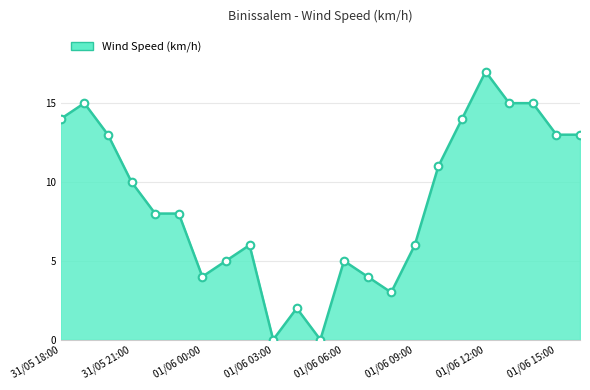

What is the greatest value displayed?

17